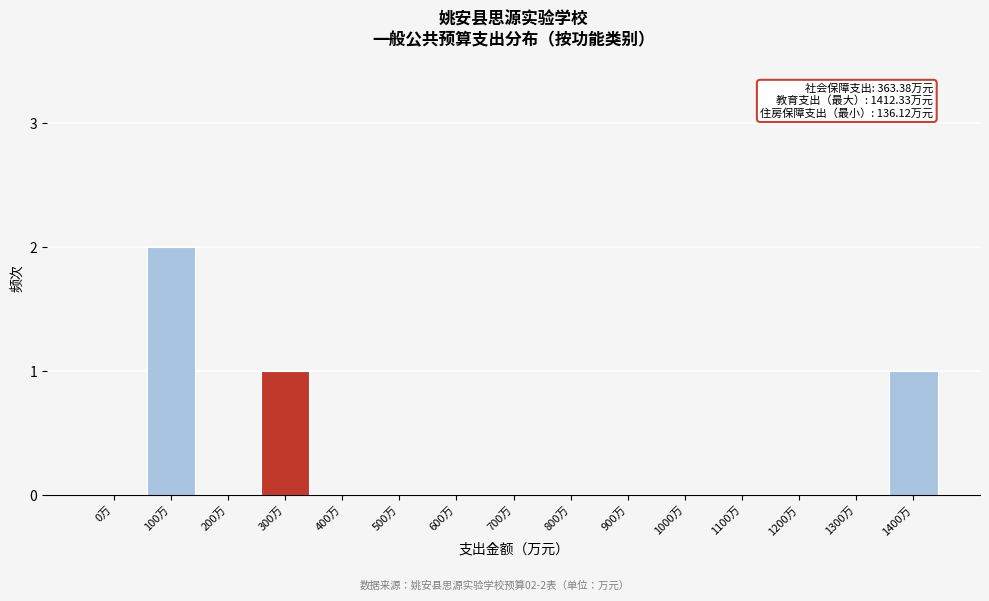

Reading left to right, what are all the values shown in this chart?

0万=0	100万=2	200万=0	300万=1	400万=0	500万=0	600万=0	700万=0	800万=0	900万=0	1000万=0	1100万=0	1200万=0	1300万=0	1400万=1